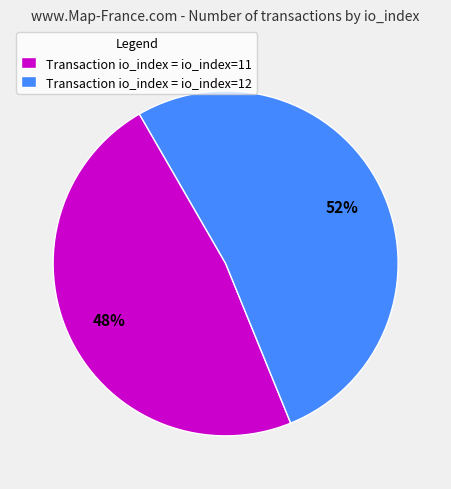

To the nearest percent, what portion does Transaction io_index = io_index=12 represent?

52%